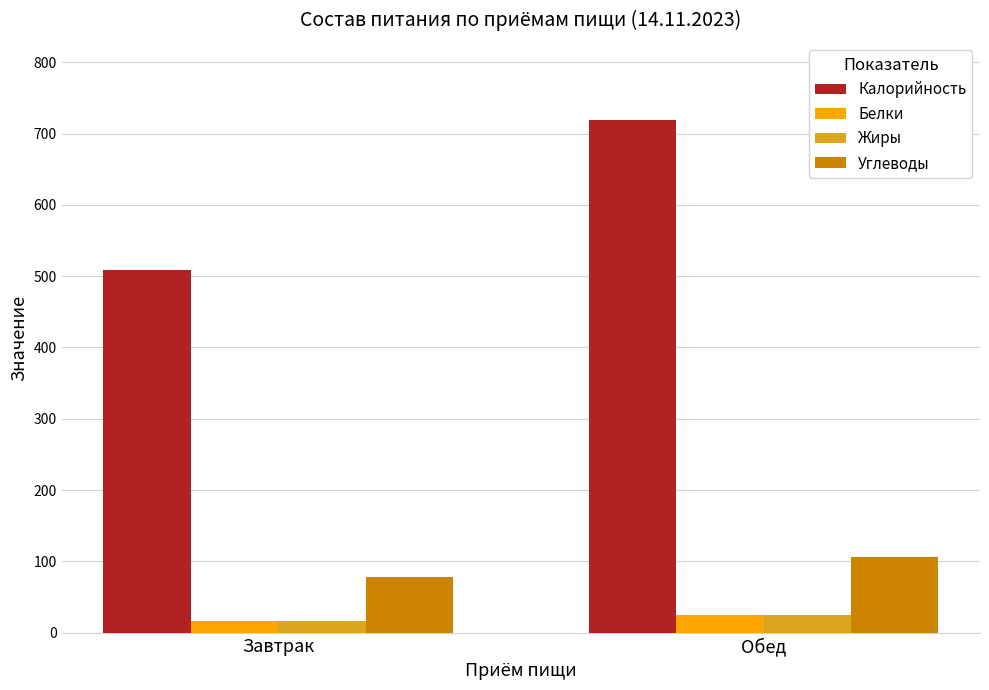

How many bars are there in total?

8